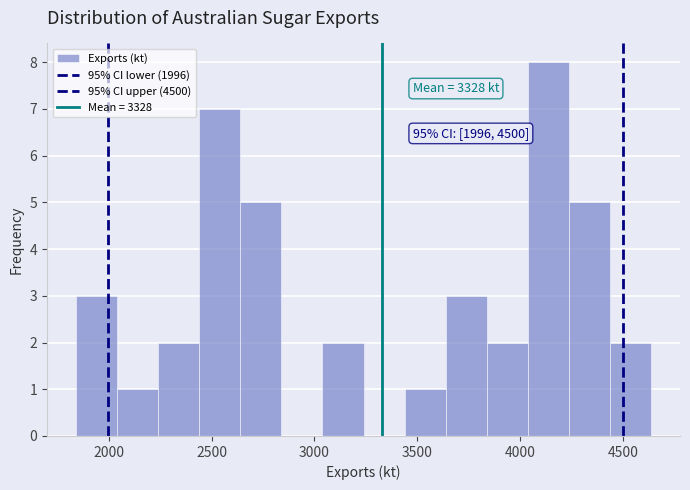

Around what value on the x-axis is the tallest bar? Give the approximate position of its centre, as read against the axis.

4150